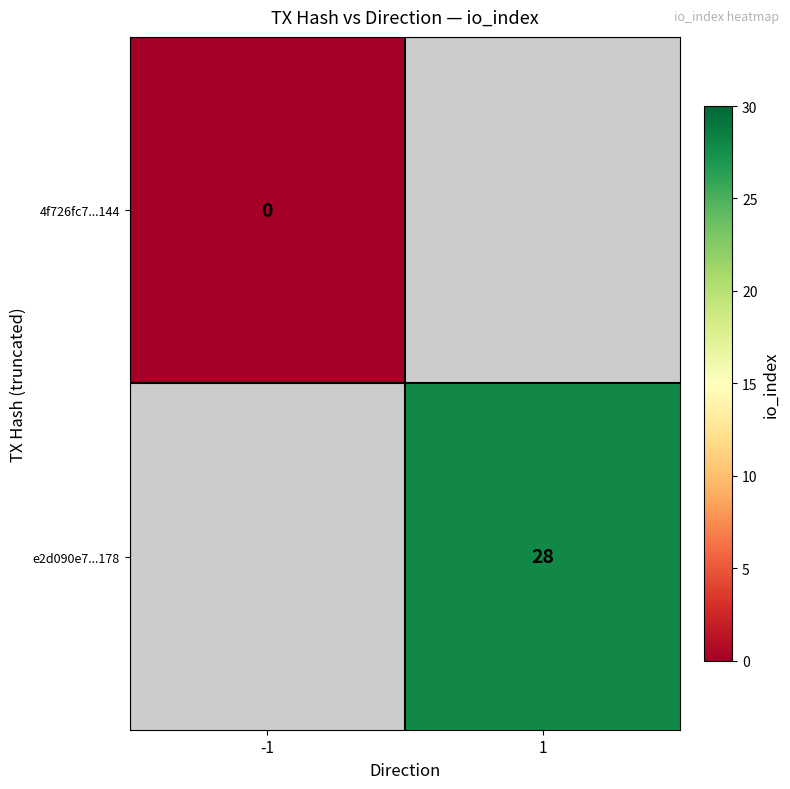

Is the value of 4f726fc7...144 at -1 greater than the value of e2d090e7...178 at 1?

No